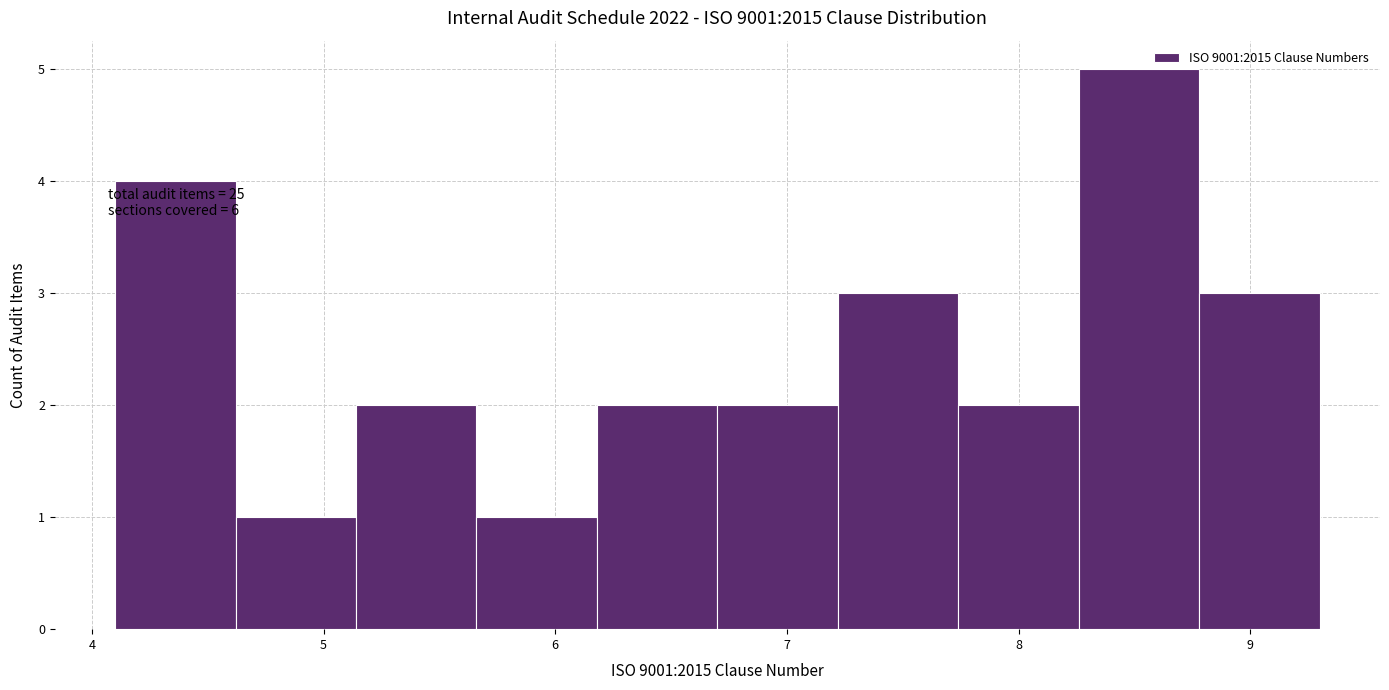

Which range on the x-axis has the tallest bar?

8.26 to 8.78